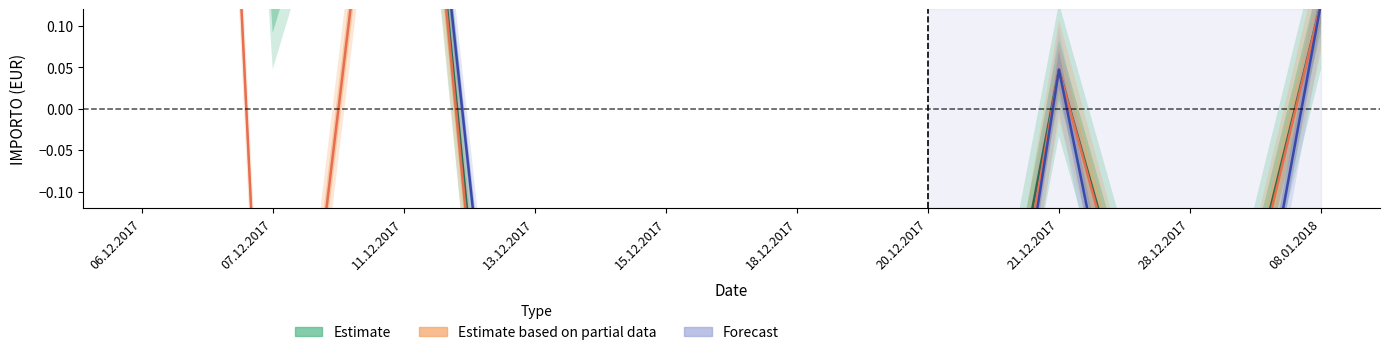

What is the value of the Estimate point at the 10th from the left?

0.1